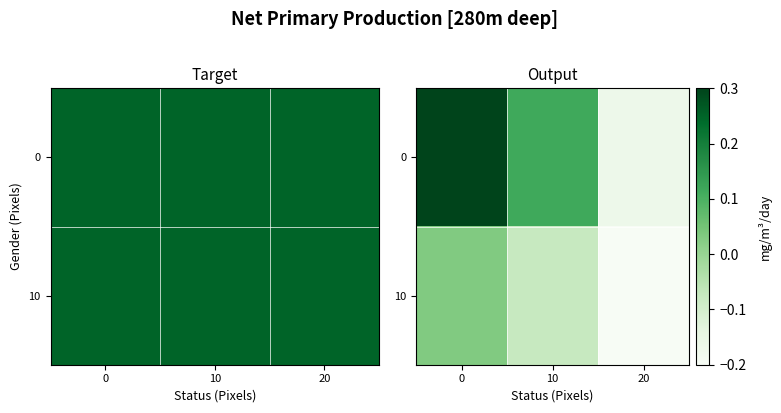

What is the average value of the 10 series?

-0.1